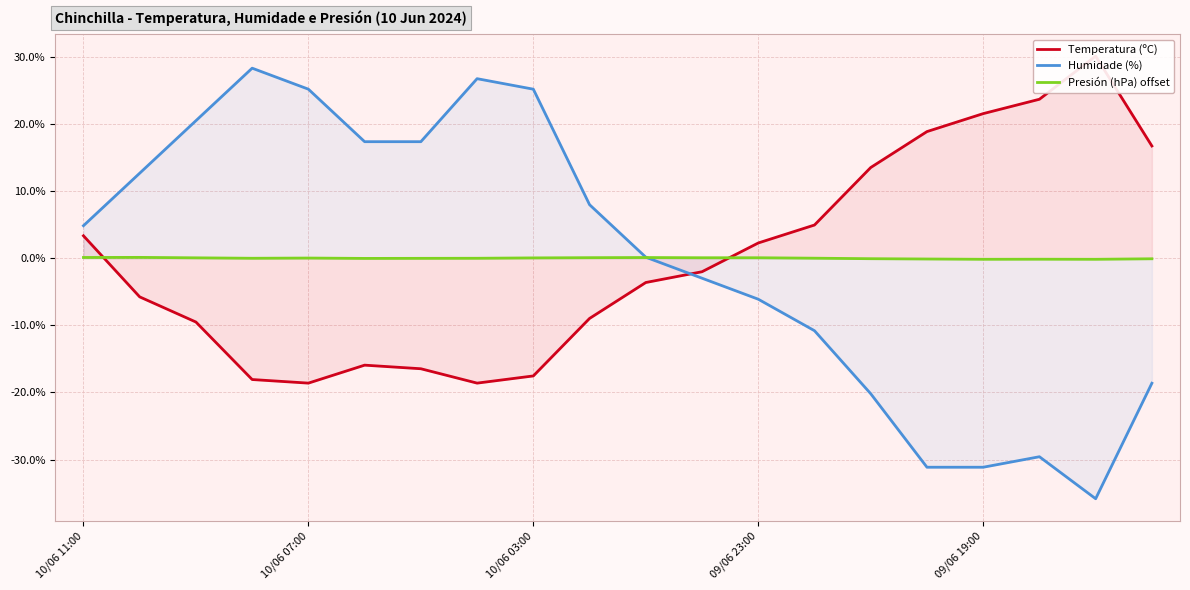

Does the chart have visible grid lines?

Yes